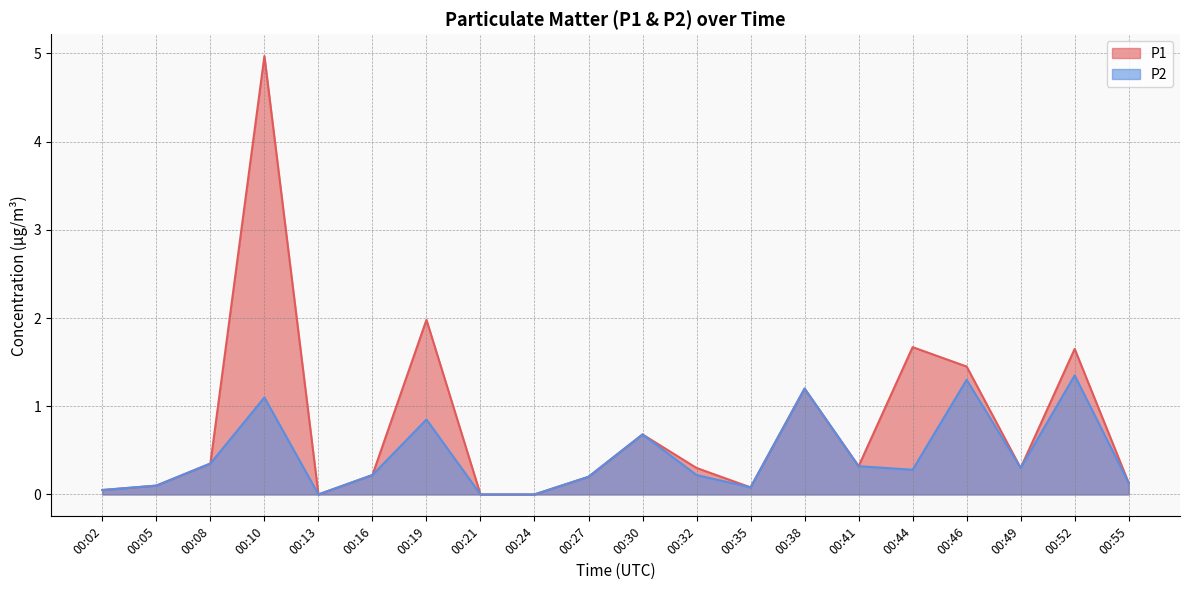

Rank the categories by P1 value from highest to lowest.

00:10, 00:19, 00:44, 00:52, 00:46, 00:38, 00:30, 00:08, 00:41, 00:32, 00:49, 00:16, 00:27, 00:55, 00:05, 00:35, 00:02, 00:13, 00:21, 00:24